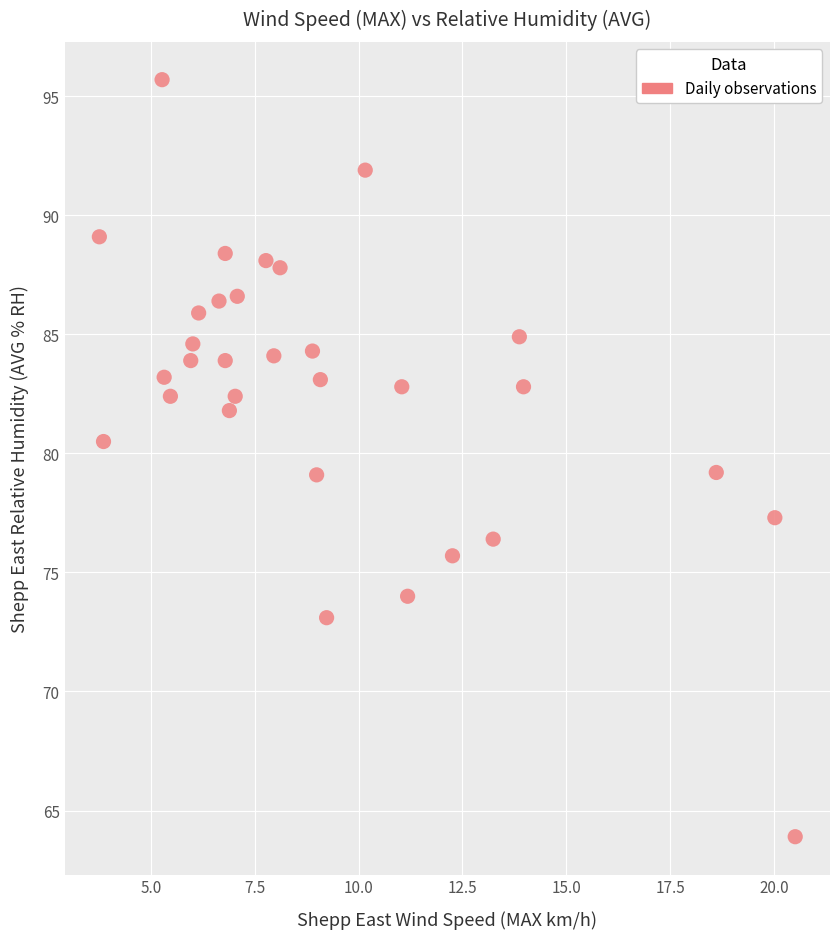

What is the range of X values (max minus min)?

16.8